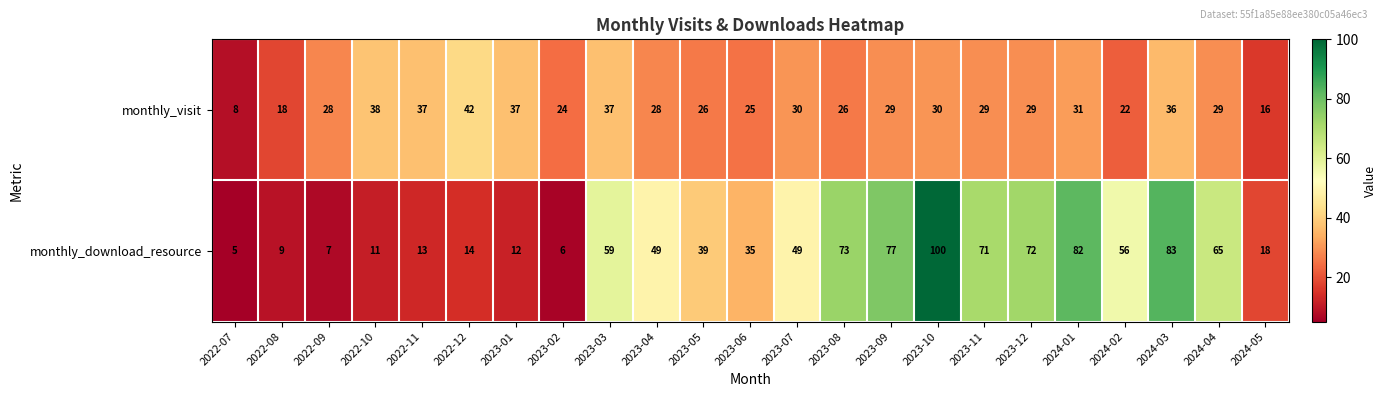

The monthly_download_resource series shows 3 at 2022-07. True or false?

False